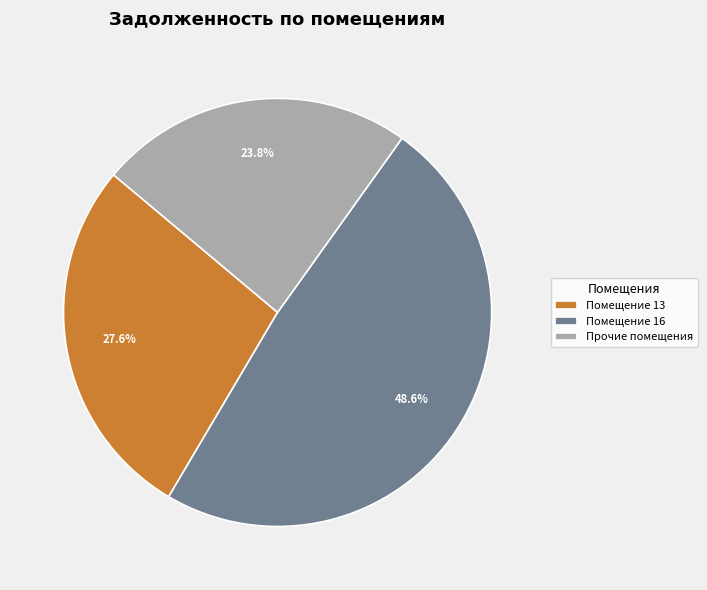

What percentage do Помещение 13 and Прочие помещения together represent?

51.4%